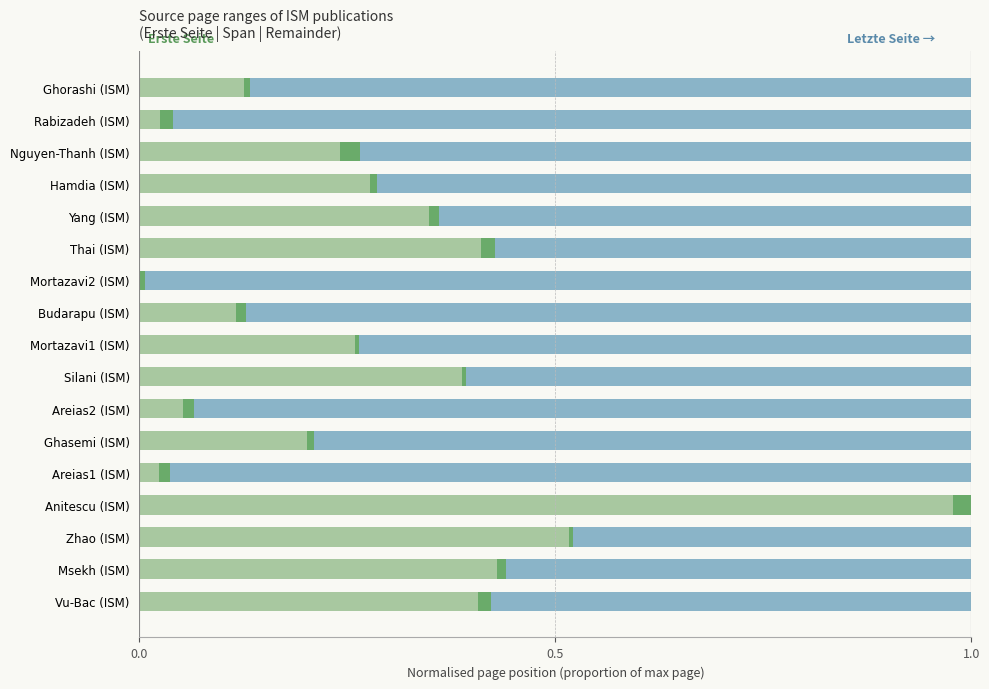

How many distinct data groups are displayed?

3